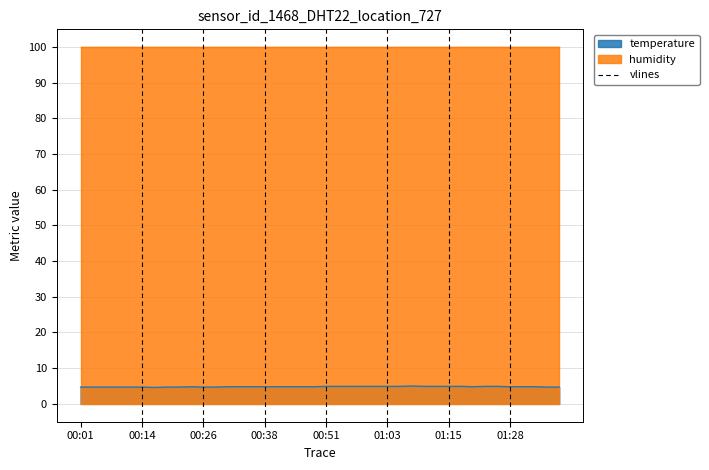

How many points are higher than both their immediate neighbors (excluding endpoints)?

2